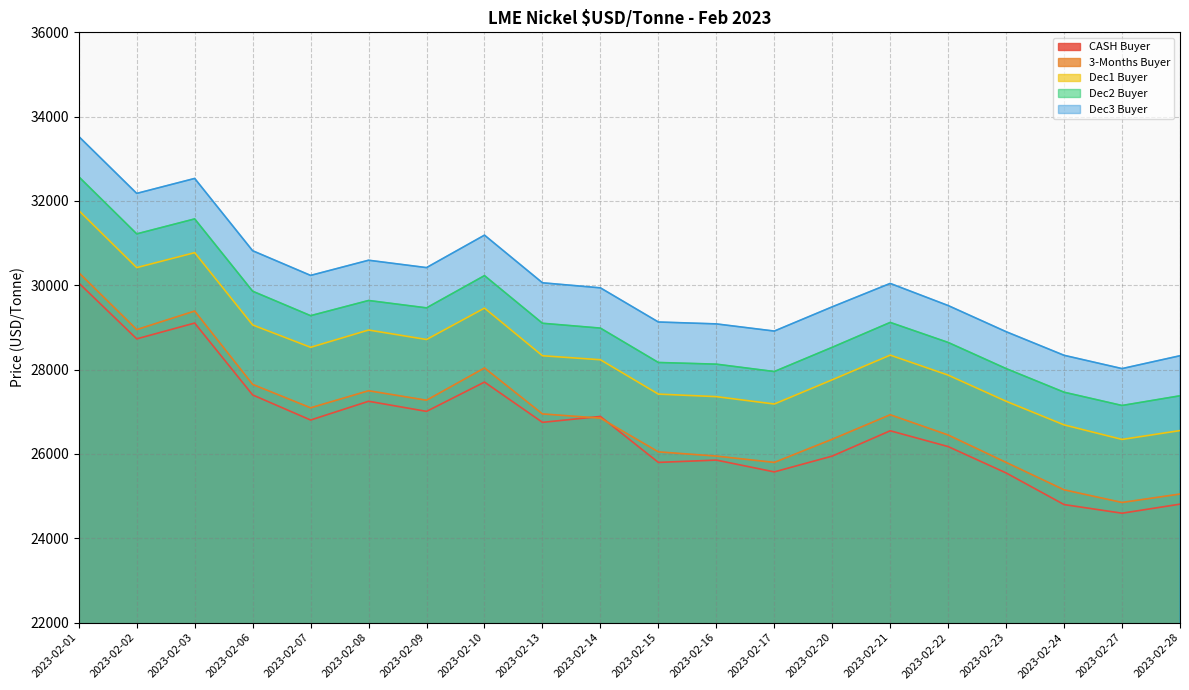

How many values in the CASH Buyer series exceed 26750?

9